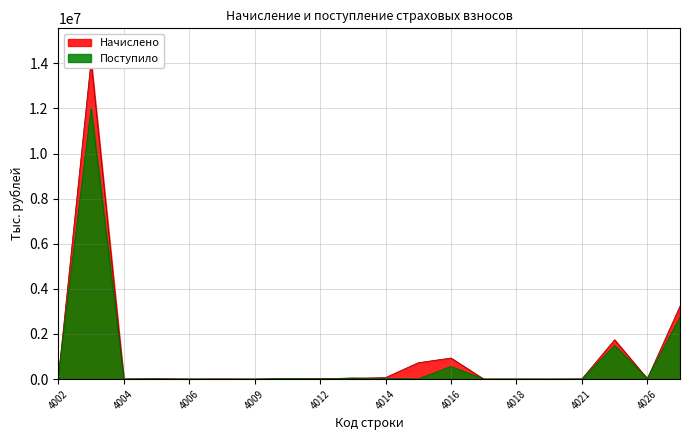

At which category does Начислено reach its first local peak?

4003